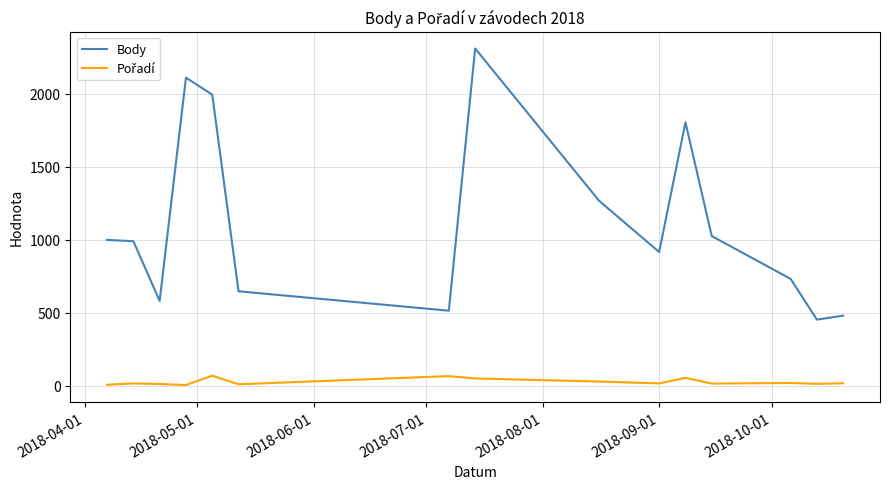

Which series has the largest total across all categories?

Body